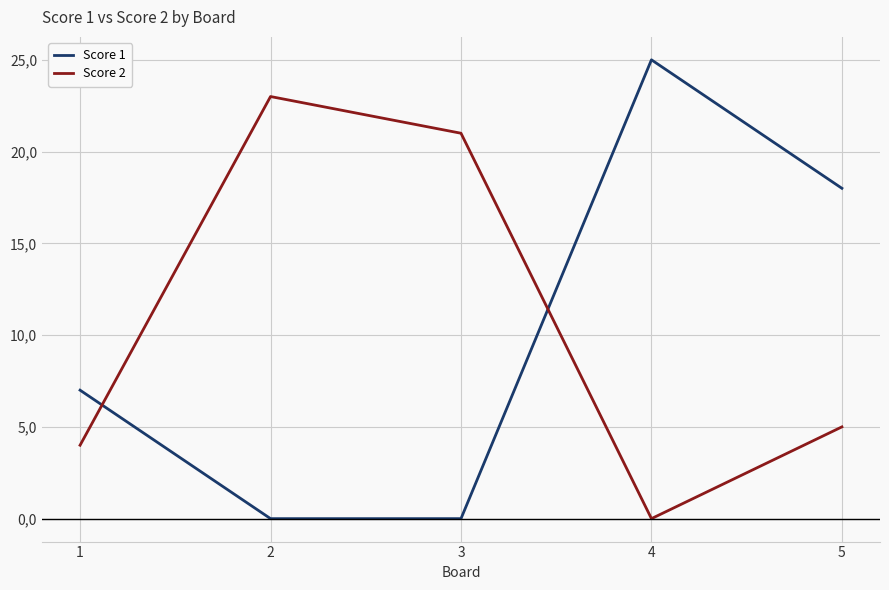

Where is the first local maximum for Score 1?

4